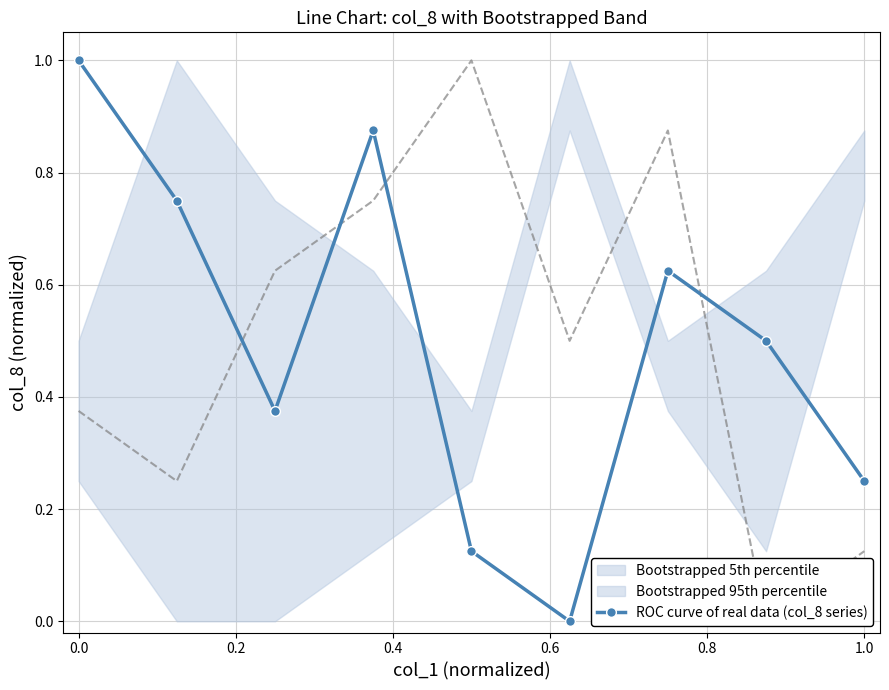

Count the values in the range 0 to 1.

9